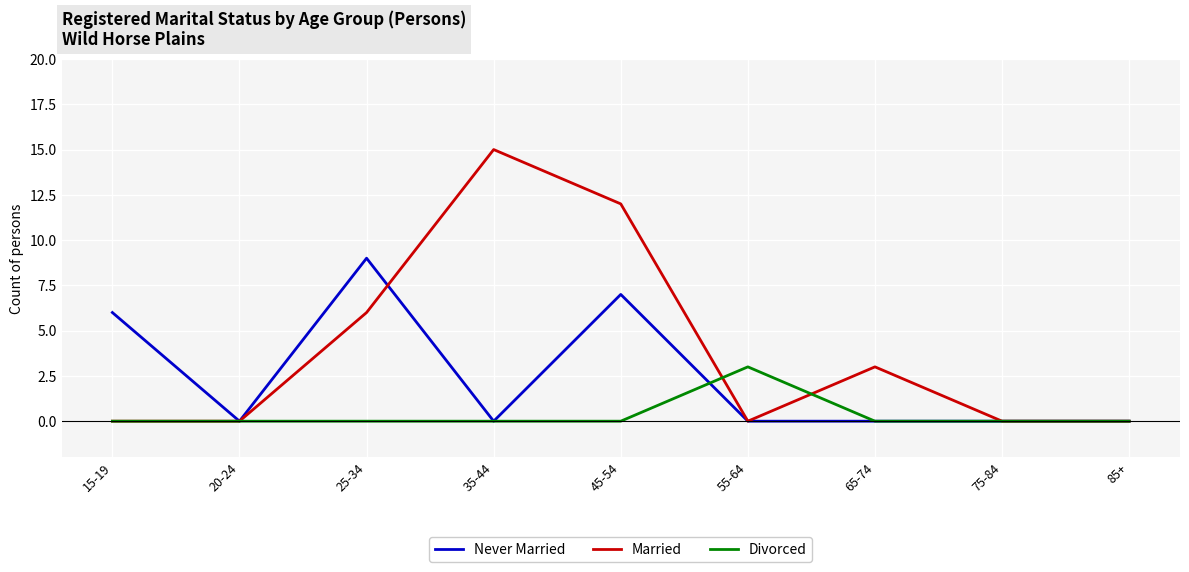

What is the difference between the Married values at 35-44 and 85+?

15